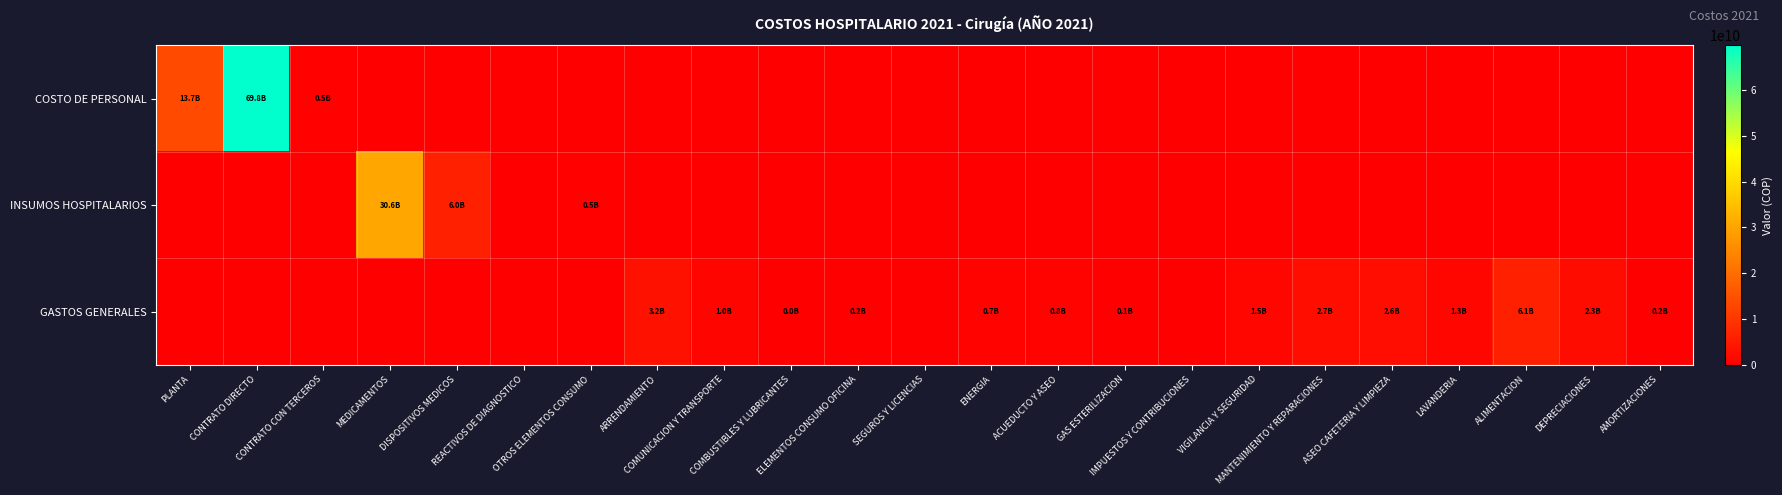

Reading left to right, what are all the values shown in this chart?

COSTO DE PERSONAL: PLANTA=13708264478.1	CONTRATO DIRECTO=69755857720.3	CONTRATO CON TERCEROS=479439677.7	MEDICAMENTOS=0.0	DISPOSITIVOS MEDICOS=0.0	REACTIVOS DE DIAGNOSTICO=0.0	OTROS ELEMENTOS CONSUMO=0.0	ARRENDAMIENTO=0.0	COMUNICACION Y TRANSPORTE=0.0	COMBUSTIBLES Y LUBRICANTES=0.0	ELEMENTOS CONSUMO OFICINA=0.0	SEGUROS Y LICENCIAS=0.0	ENERGIA=0.0	ACUEDUCTO Y ASEO=0.0	GAS ESTERILIZACION=0.0	IMPUESTOS Y CONTRIBUCIONES=0.0	VIGILANCIA Y SEGURIDAD=0.0	MANTENIMIENTO Y REPARACIONES=0.0	ASEO CAFETERIA Y LIMPIEZA=0.0	LAVANDERIA=0.0	ALIMENTACION=0.0	DEPRECIACIONES=0.0	AMORTIZACIONES=0.0
INSUMOS HOSPITALARIOS: PLANTA=0.0	CONTRATO DIRECTO=0.0	CONTRATO CON TERCEROS=0.0	MEDICAMENTOS=30599964028.9	DISPOSITIVOS MEDICOS=5954677904.1	REACTIVOS DE DIAGNOSTICO=0.0	OTROS ELEMENTOS CONSUMO=531261526.6	ARRENDAMIENTO=0.0	COMUNICACION Y TRANSPORTE=0.0	COMBUSTIBLES Y LUBRICANTES=0.0	ELEMENTOS CONSUMO OFICINA=0.0	SEGUROS Y LICENCIAS=0.0	ENERGIA=0.0	ACUEDUCTO Y ASEO=0.0	GAS ESTERILIZACION=0.0	IMPUESTOS Y CONTRIBUCIONES=0.0	VIGILANCIA Y SEGURIDAD=0.0	MANTENIMIENTO Y REPARACIONES=0.0	ASEO CAFETERIA Y LIMPIEZA=0.0	LAVANDERIA=0.0	ALIMENTACION=0.0	DEPRECIACIONES=0.0	AMORTIZACIONES=0.0
GASTOS GENERALES: PLANTA=0.0	CONTRATO DIRECTO=0.0	CONTRATO CON TERCEROS=0.0	MEDICAMENTOS=0.0	DISPOSITIVOS MEDICOS=0.0	REACTIVOS DE DIAGNOSTICO=0.0	OTROS ELEMENTOS CONSUMO=0.0	ARRENDAMIENTO=3175525067.0	COMUNICACION Y TRANSPORTE=975881551.0	COMBUSTIBLES Y LUBRICANTES=6589744.0	ELEMENTOS CONSUMO OFICINA=222926435.4	SEGUROS Y LICENCIAS=0.0	ENERGIA=682761408.0	ACUEDUCTO Y ASEO=782291396.0	GAS ESTERILIZACION=148222710.0	IMPUESTOS Y CONTRIBUCIONES=0.0	VIGILANCIA Y SEGURIDAD=1469409731.0	MANTENIMIENTO Y REPARACIONES=2700638411.6	ASEO CAFETERIA Y LIMPIEZA=2566569315.0	LAVANDERIA=1339601174.0	ALIMENTACION=6091309893.0	DEPRECIACIONES=2326698076.6	AMORTIZACIONES=154404453.0